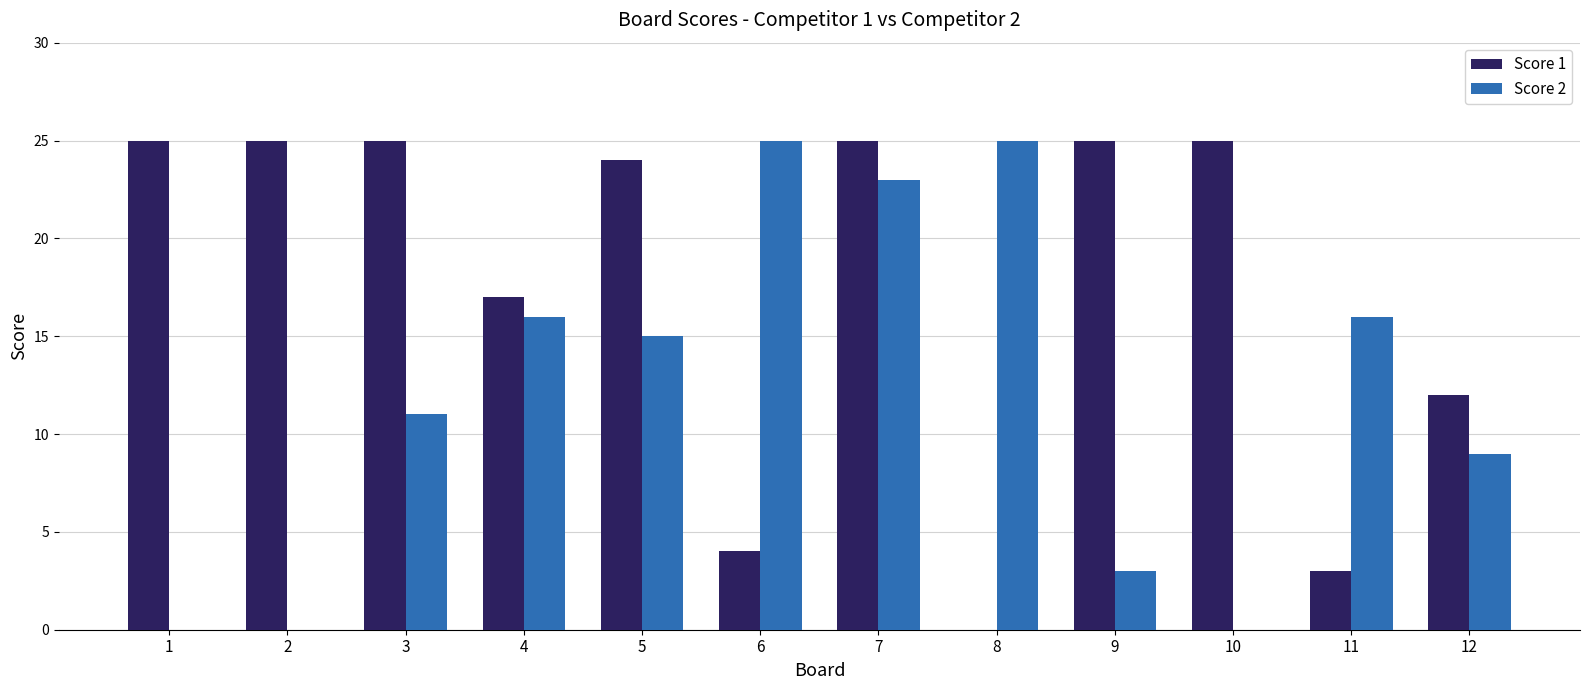

Does the chart contain stacked bars?

No